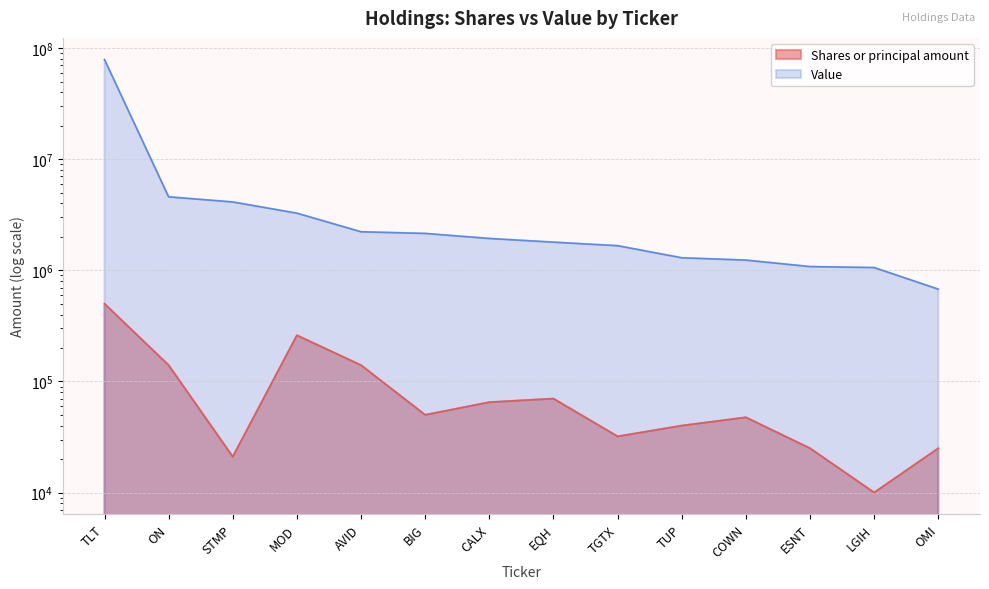

At how many categories does at least one series exceed 40061187?

1